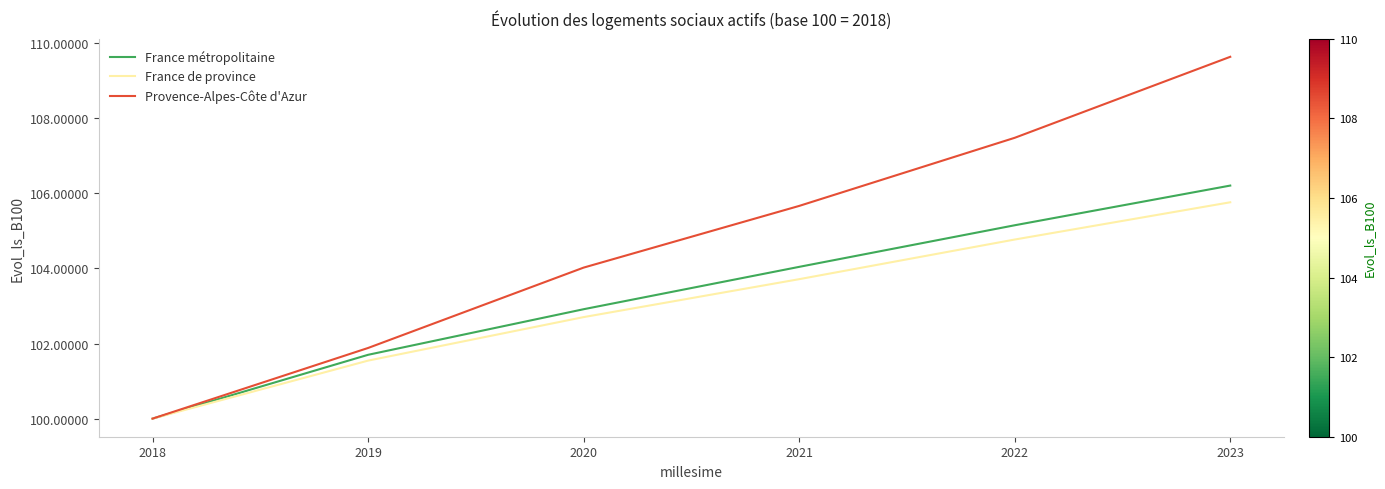

What is the greatest value displayed?

109.6